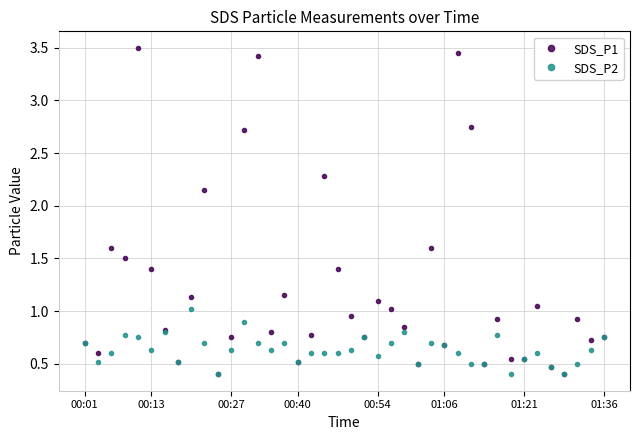

What is the lowest value of the SDS_P2 series?

0.4